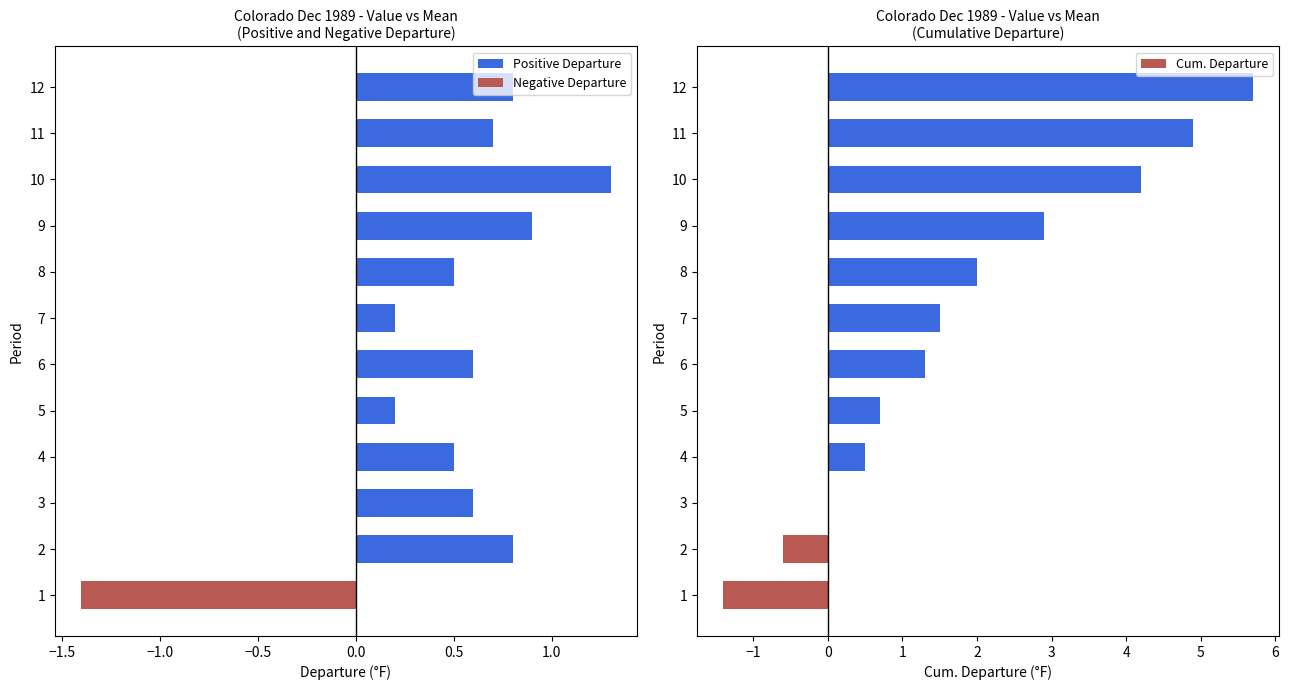

How many bars are there in total?

36